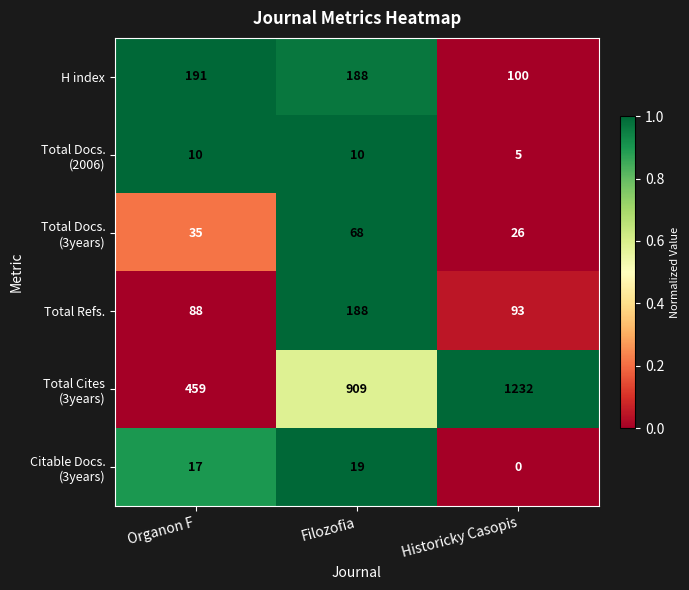

How many distinct data groups are displayed?

6